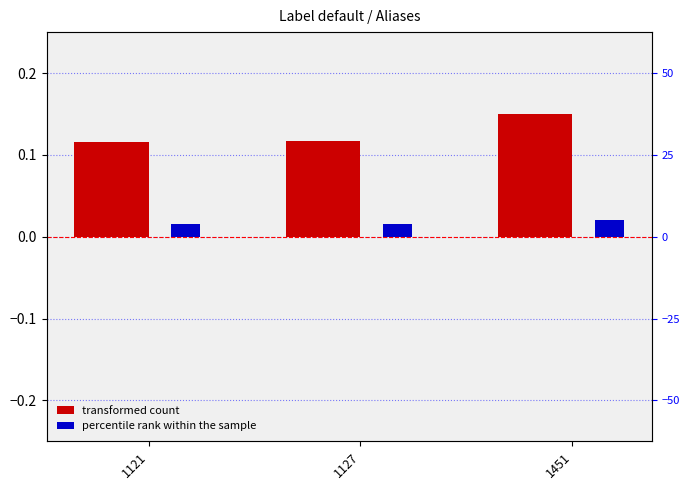

The percentile rank within the sample series shows 0.0 at 1451. True or false?

True